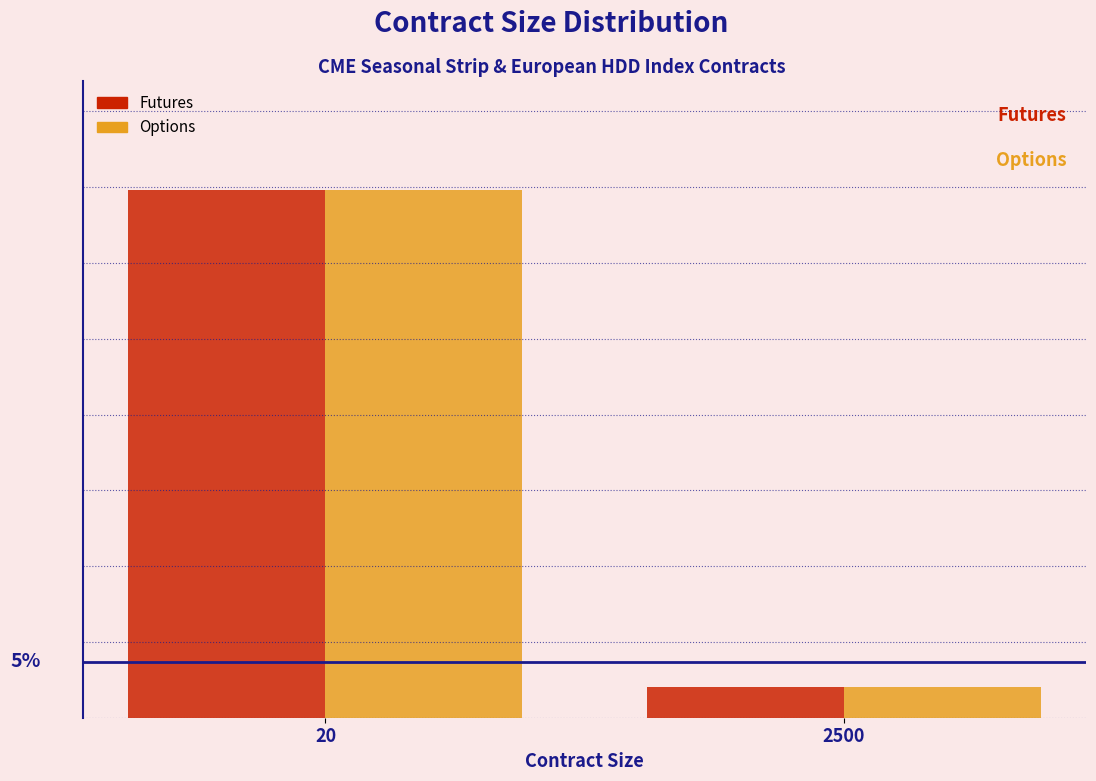

Does the chart contain any negative values?

No